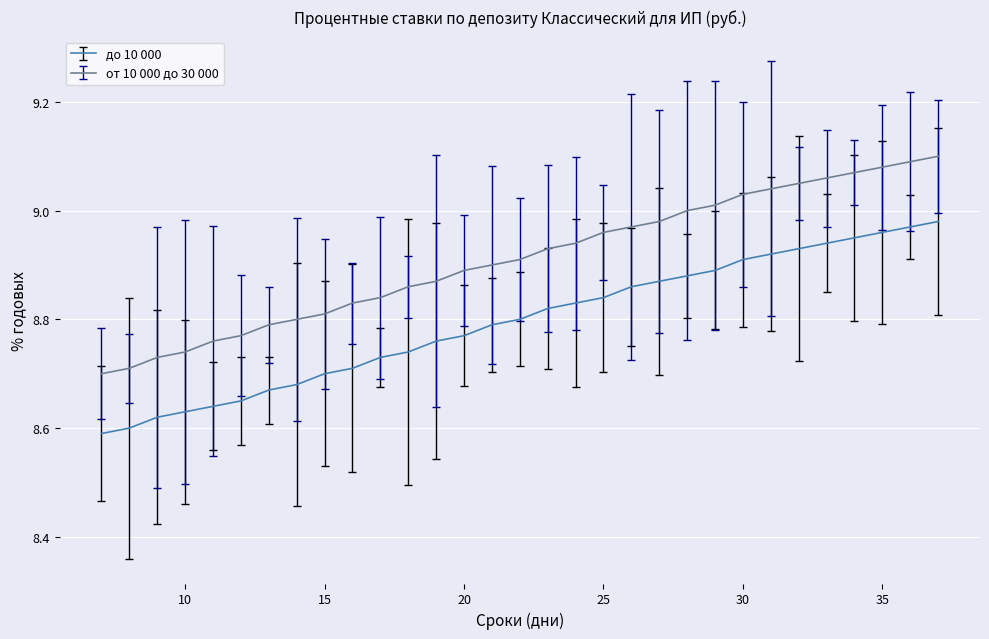

True or false: до 10 000 and от 10 000 до 30 000 cross at least once.

False